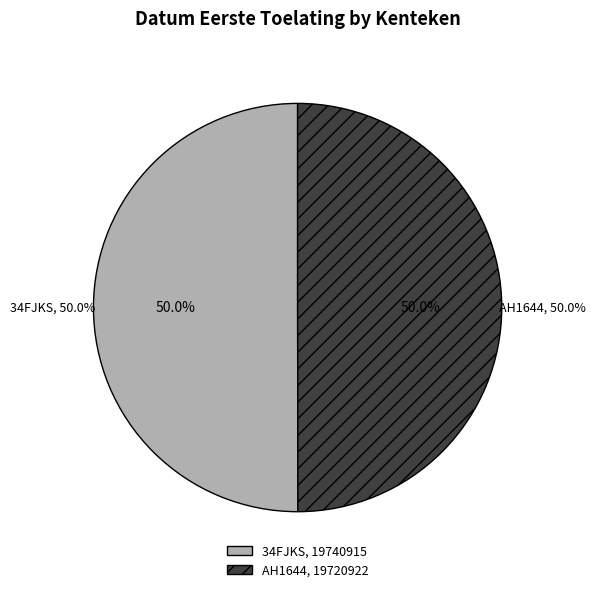

To the nearest percent, what percentage of the pie is AH1644?

50%